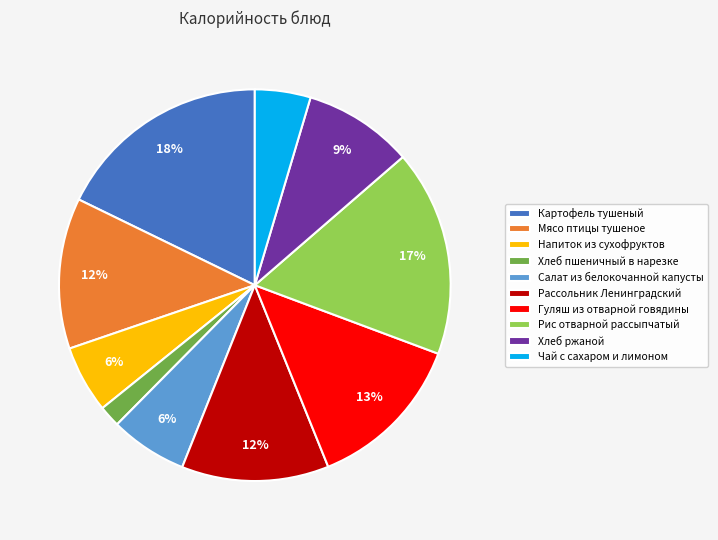

To the nearest percent, what is the difference between the largest and smallest slice percentages?

16%